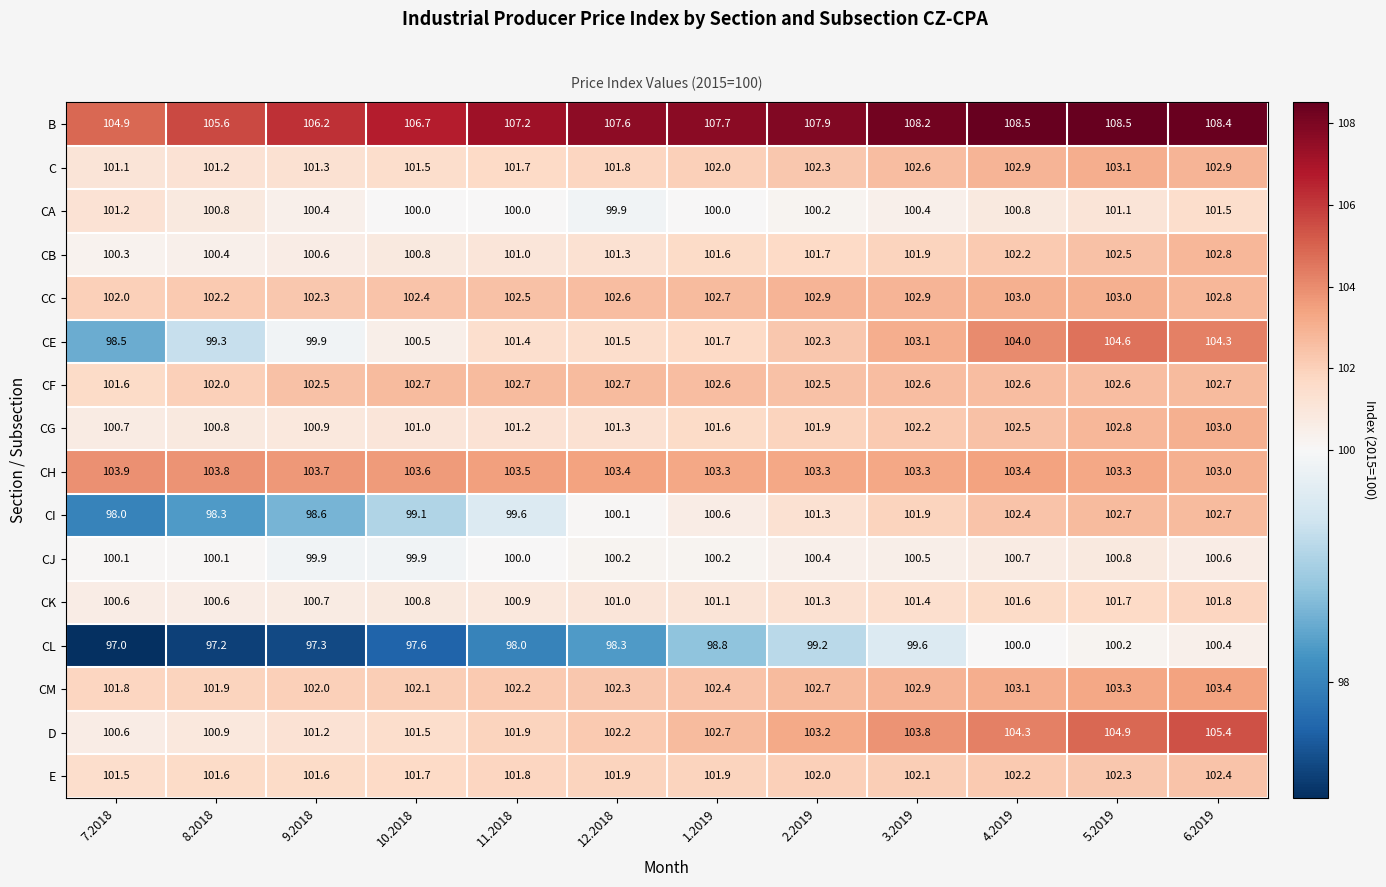

Which series has the largest total across all categories?

B